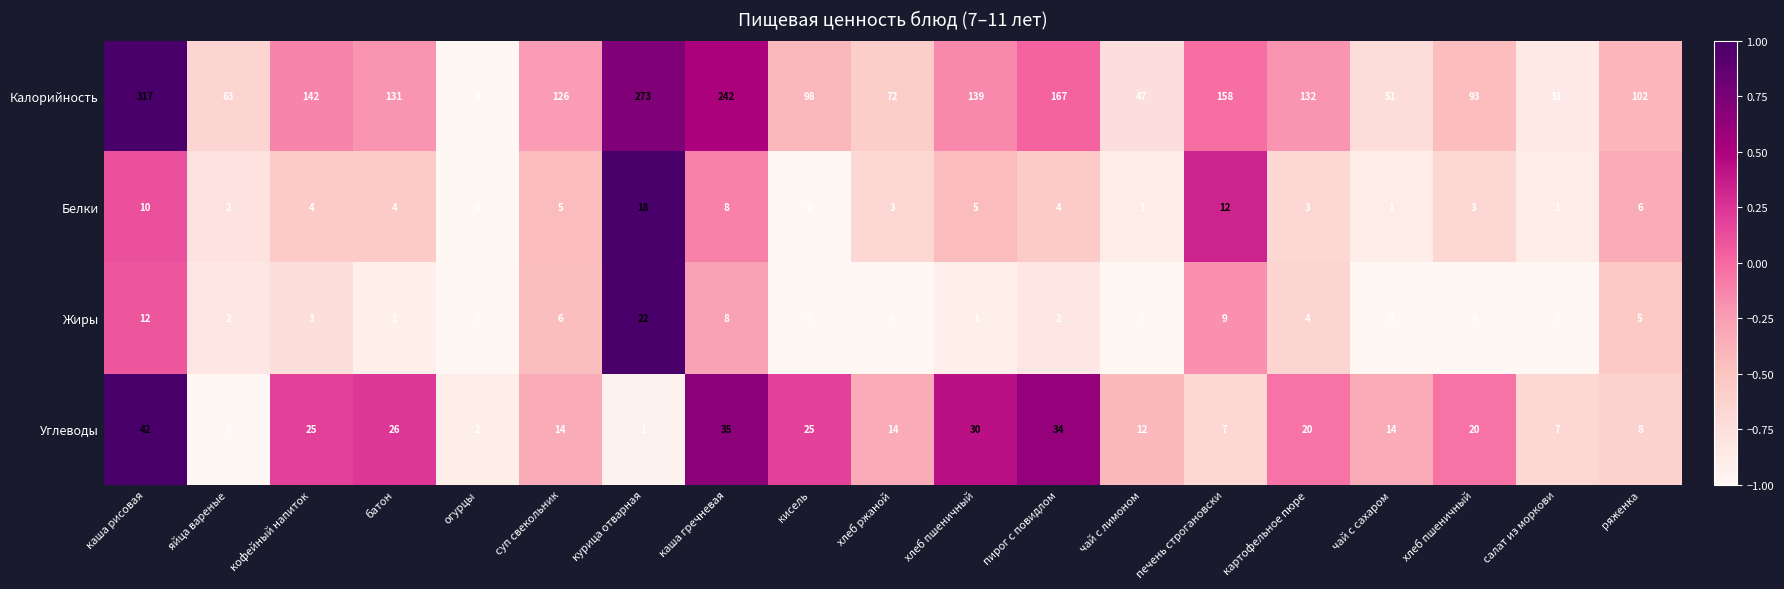

Count the number of categories in the chart.

19